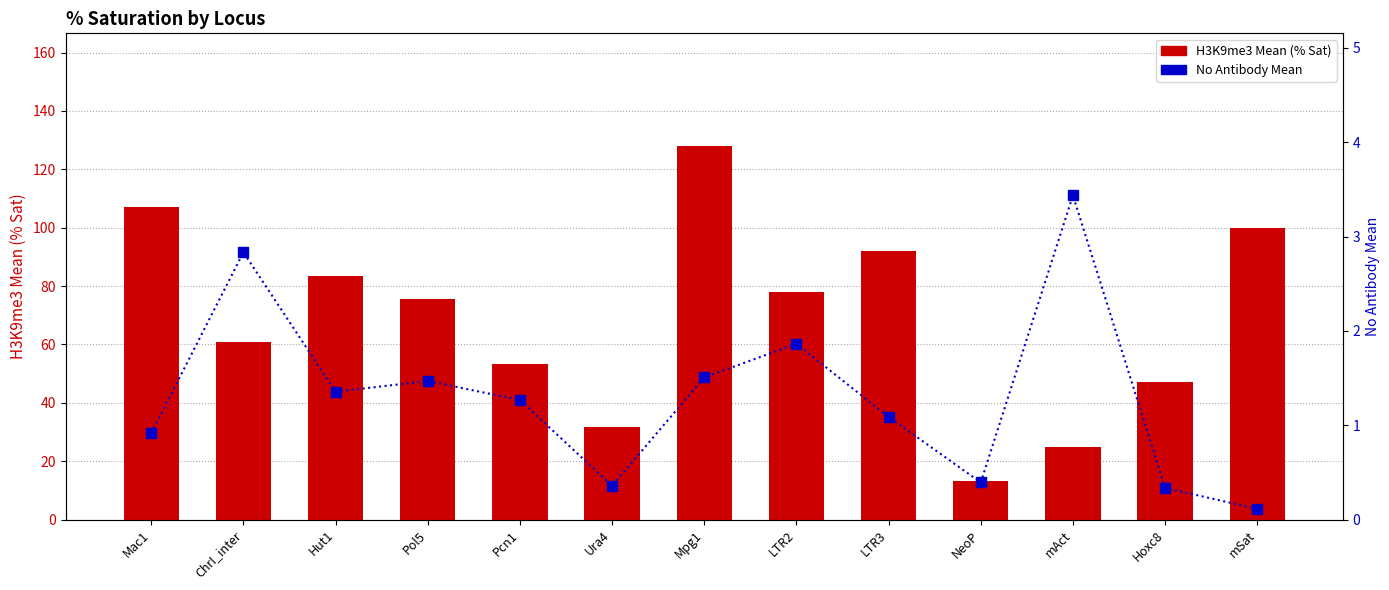

The H3K9me3 Mean series shows 3.7 at NeoP. True or false?

False